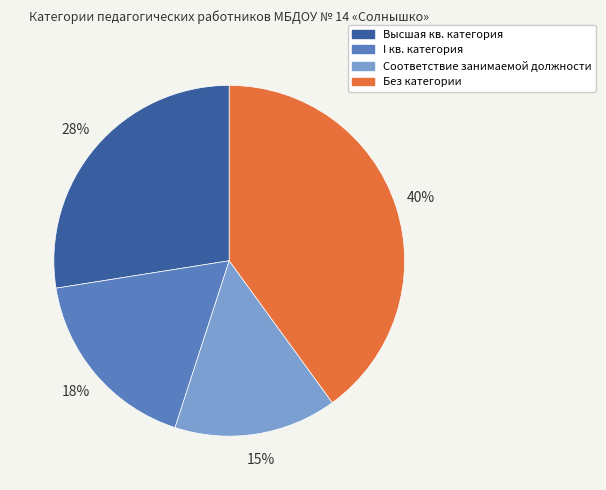

To the nearest percent, what portion does Без категории represent?

40%